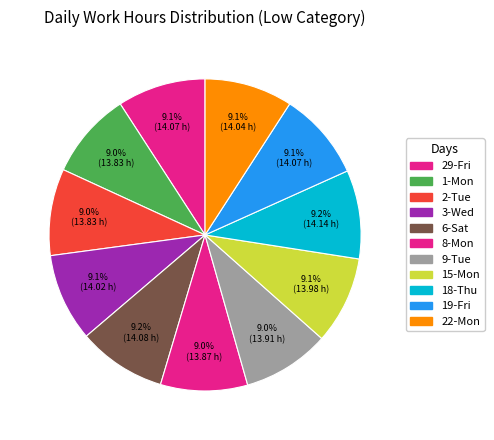

How many segments does this pie chart have?

11